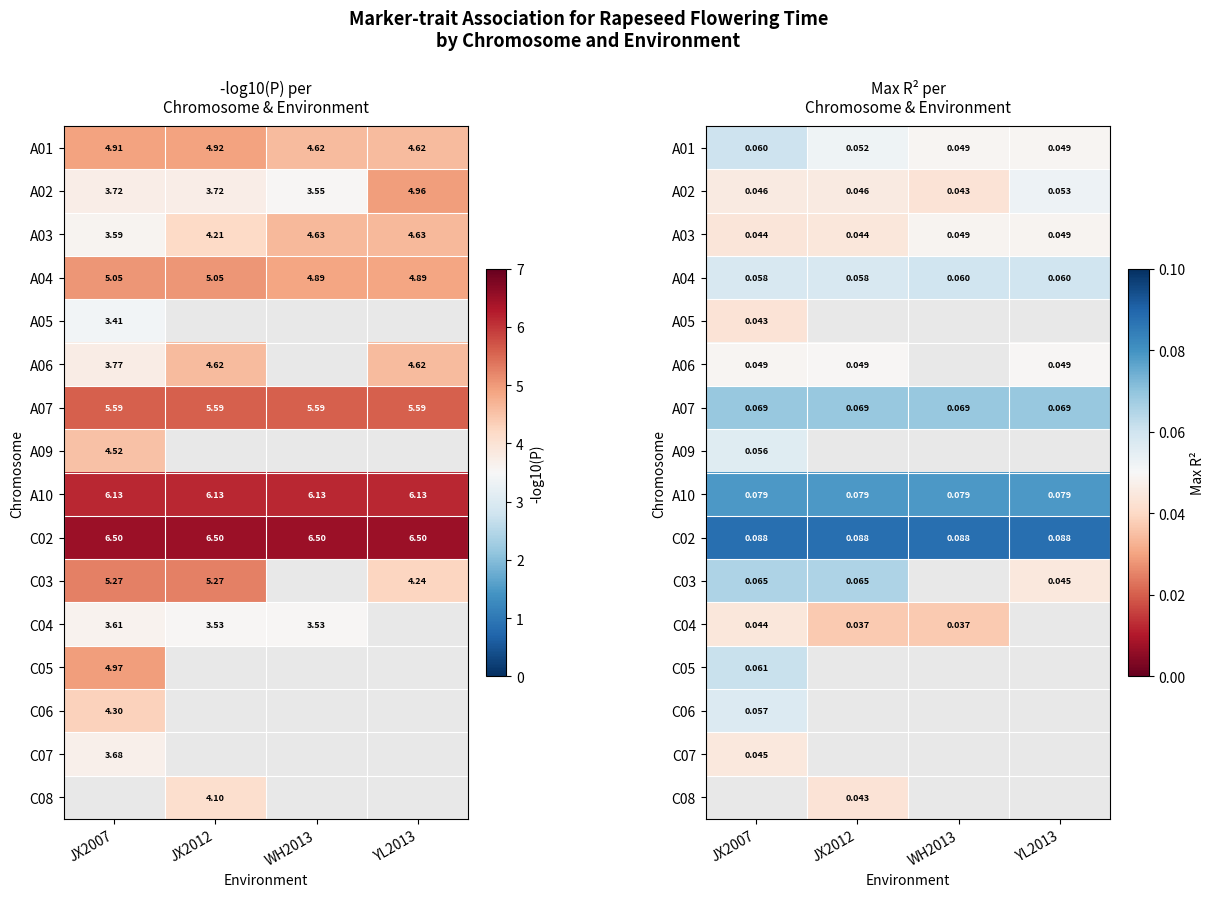

The A02 series shows 0.0 at JX2007. True or false?

False